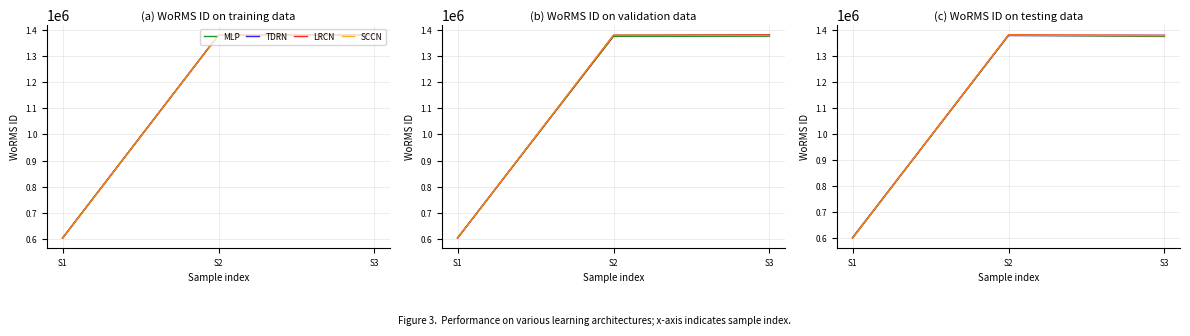

Which series has the largest range (max minus min)?

LRCN